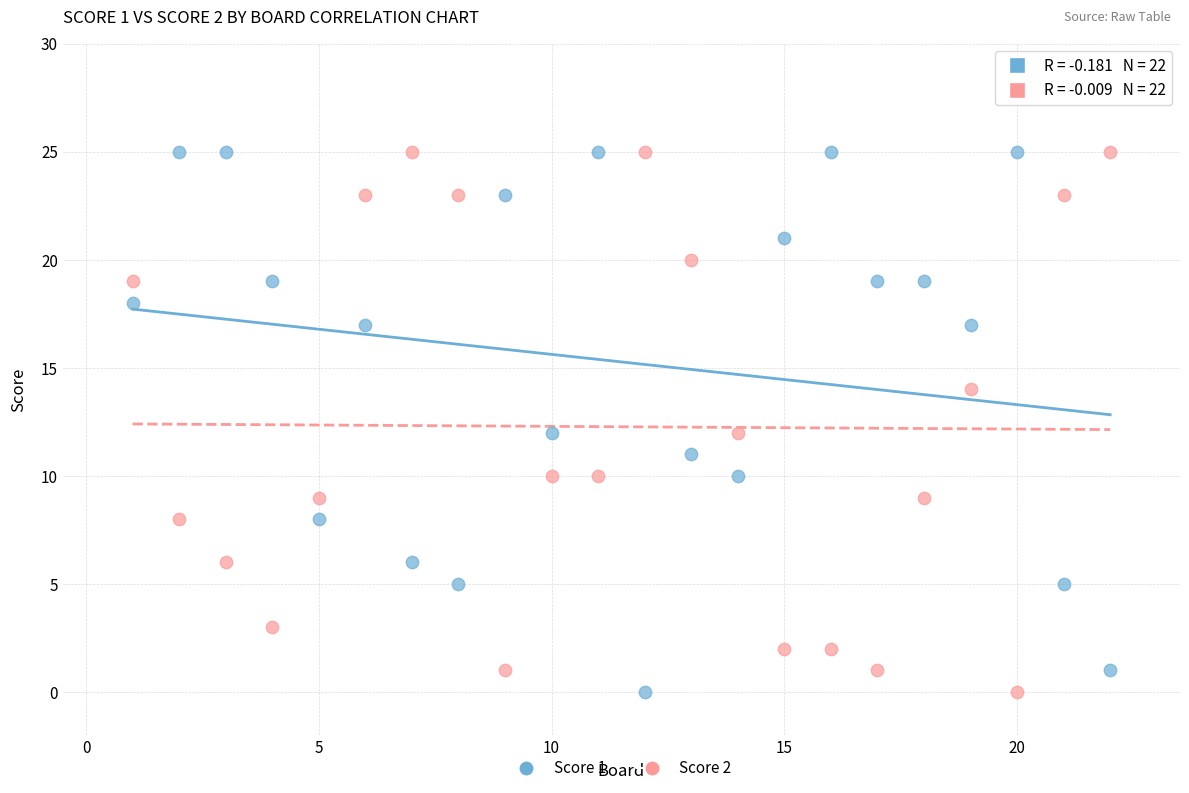

What is the X range (max minus min) for the scatter plot?

21